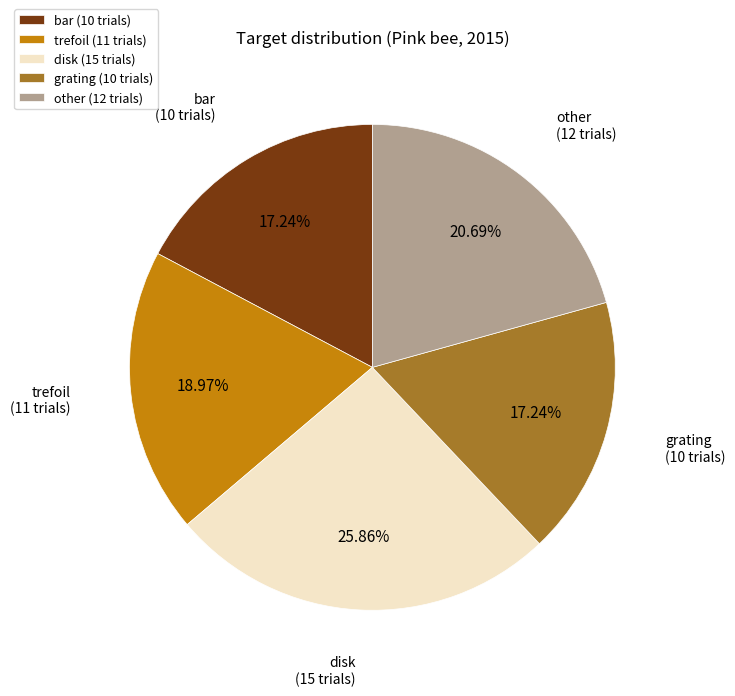

To the nearest percent, what portion does trefoil represent?

19%